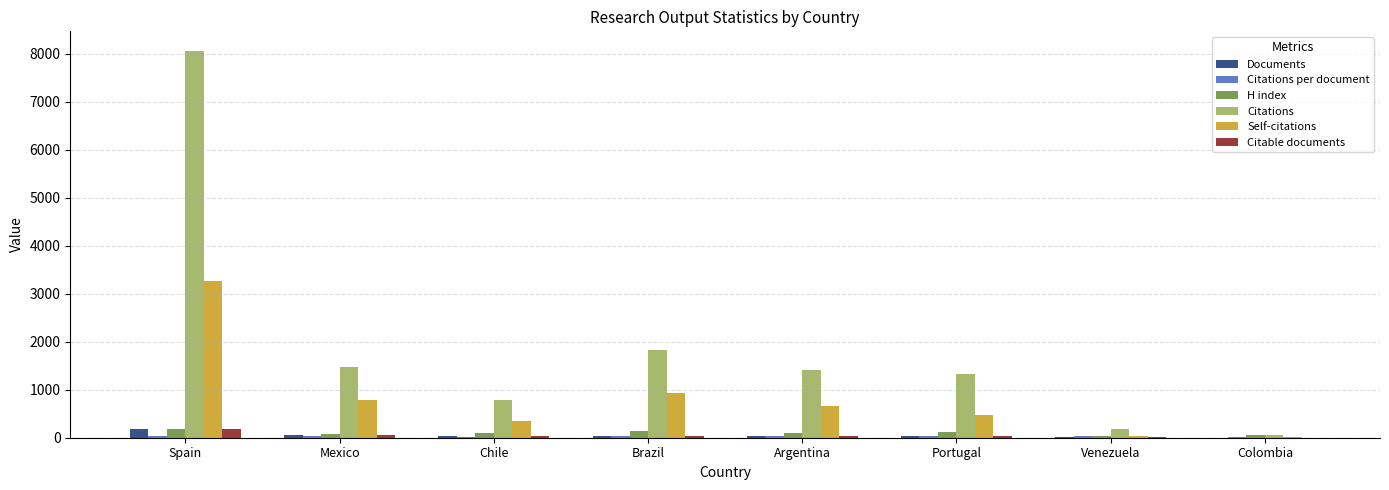

Which series has the widest spread of values?

Citations